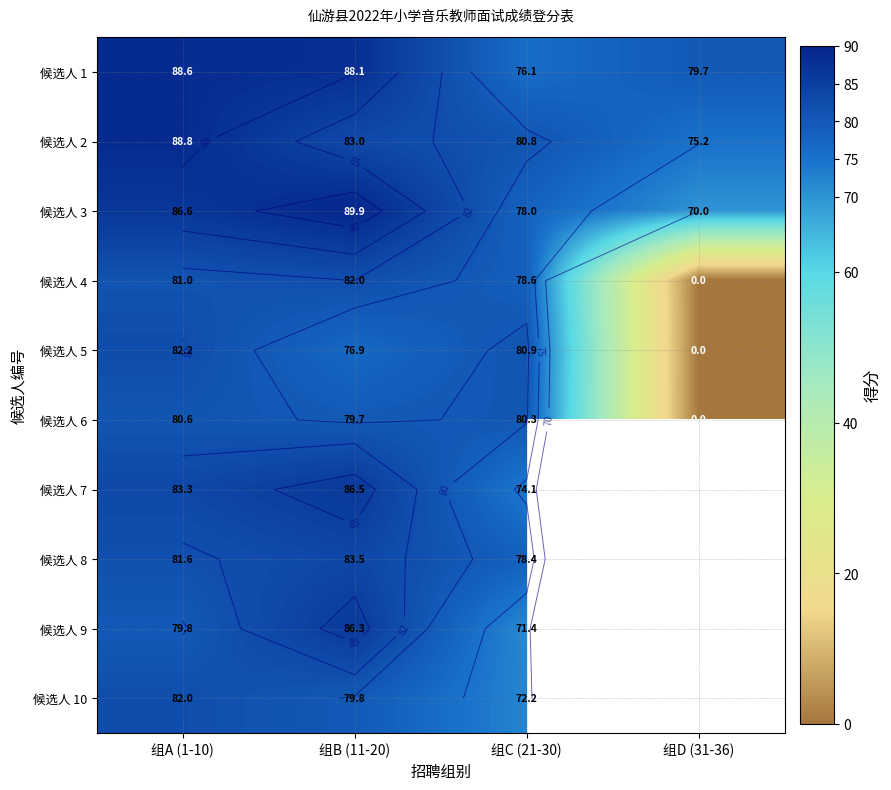

The value of 候选人 2 at 组C (21-30) is 80.8. True or false?

True